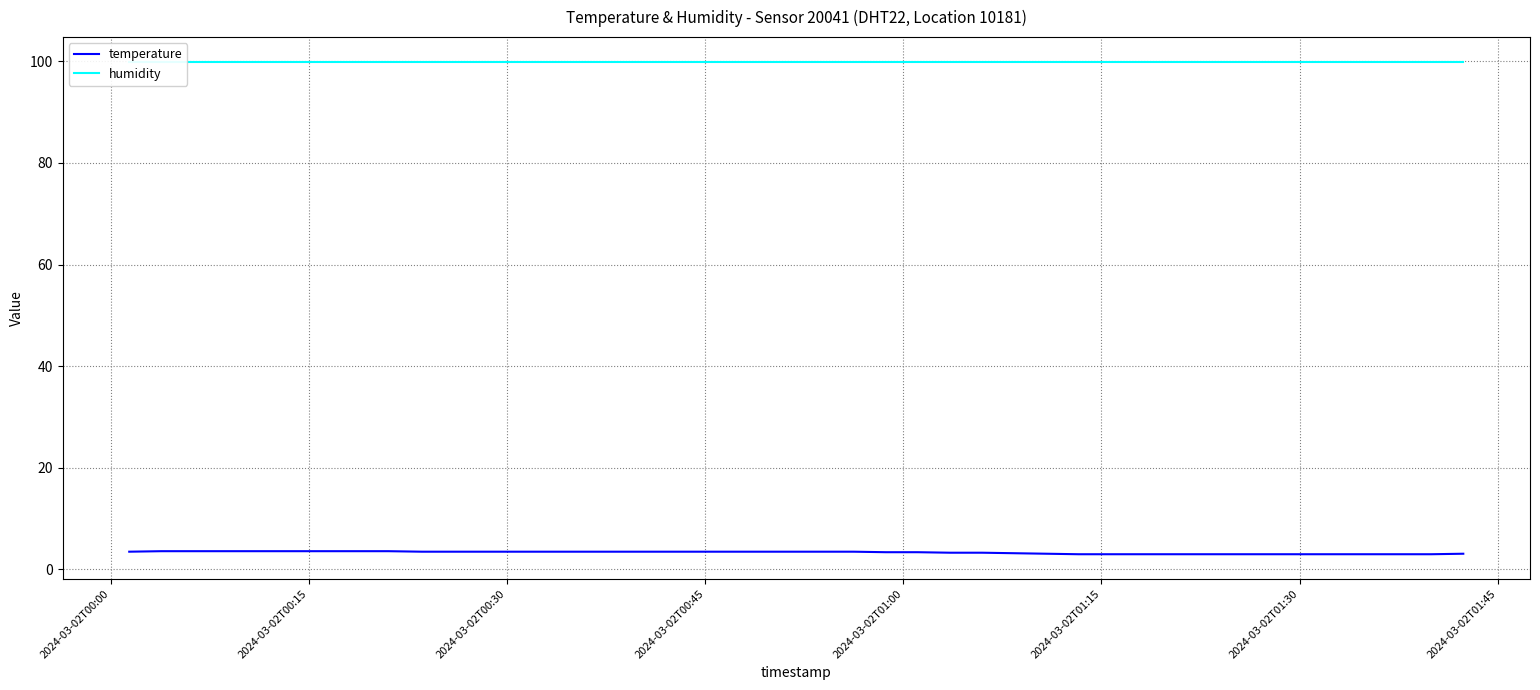

True or false: temperature has more than 0 points higher than both neighbors.

False